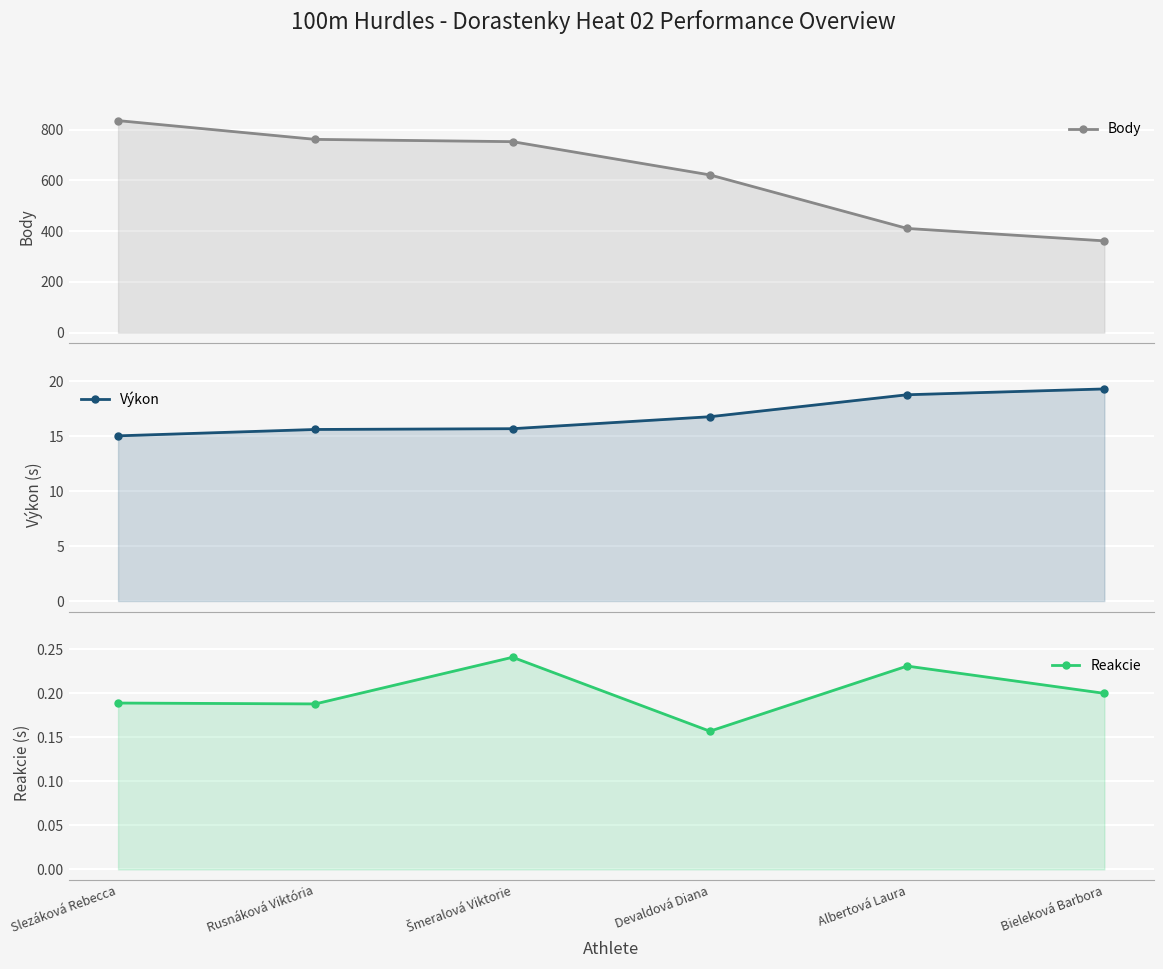

How many distinct data groups are displayed?

3